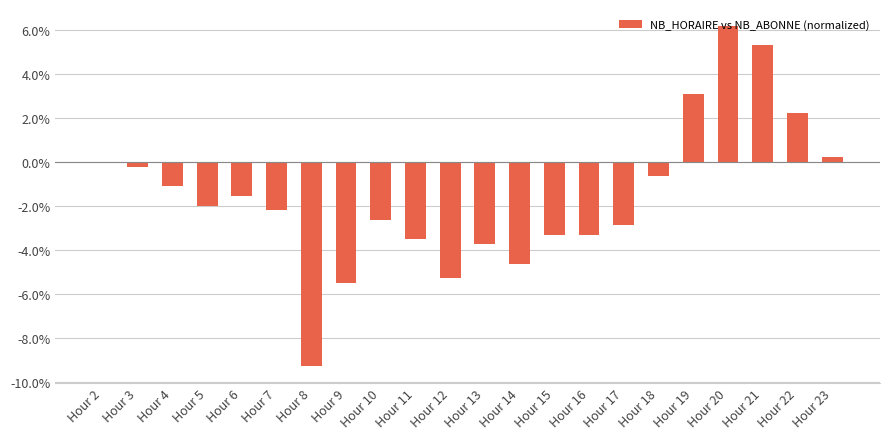

Reading left to right, what are all the values shown in this chart?

0.0	-0.0	-0.0	-0.0	-0.0	-0.0	-0.1	-0.1	-0.0	-0.0	-0.1	-0.0	-0.0	-0.0	-0.0	-0.0	-0.0	0.0	0.1	0.1	0.0	0.0